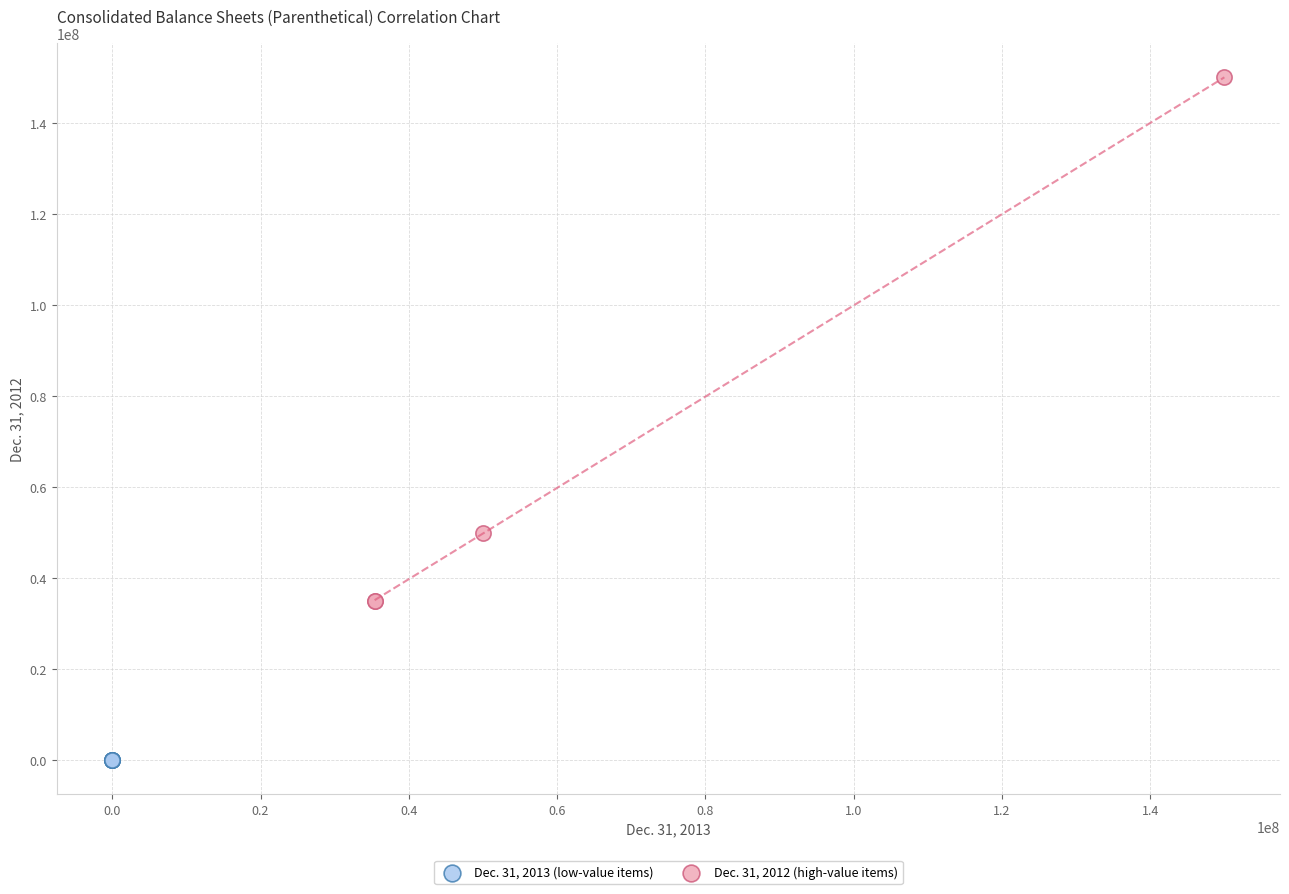

Which series contains the lowest Y value?

Dec. 31, 2013 (low-value items)